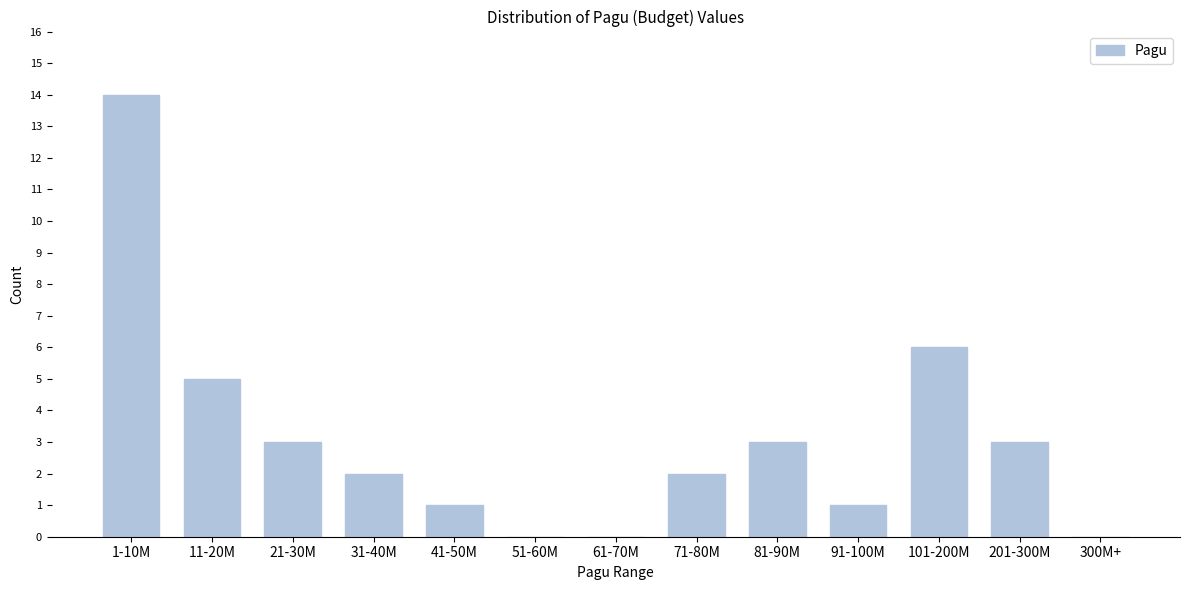

Reading left to right, what are all the values shown in this chart?

1-10M=14	11-20M=5	21-30M=3	31-40M=2	41-50M=1	51-60M=0	61-70M=0	71-80M=2	81-90M=3	91-100M=1	101-200M=6	201-300M=3	300M+=0